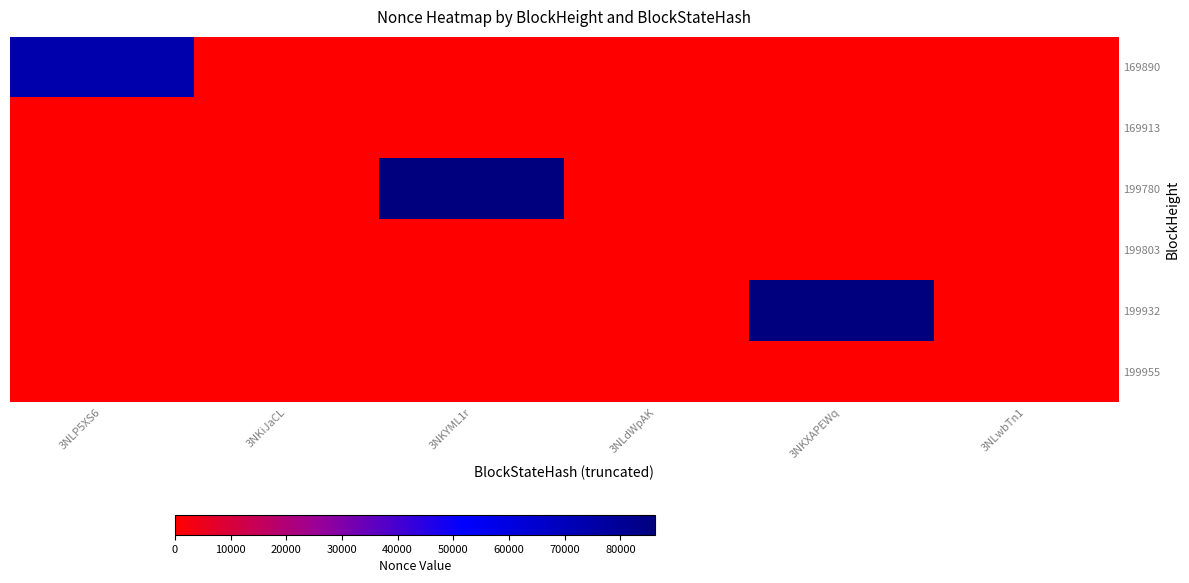

Count the number of data series in this chart.

6